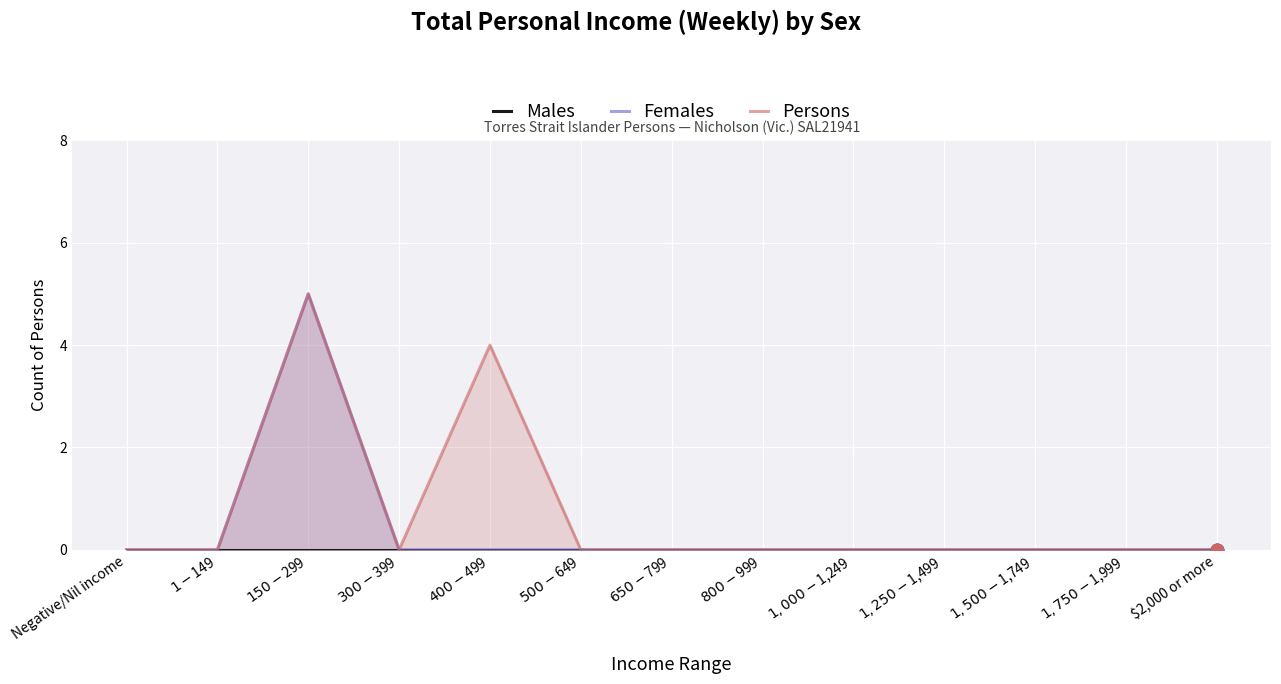

Is the value of Females at $1,750-$1,999 greater than the value of Males at $1,250-$1,499?

No